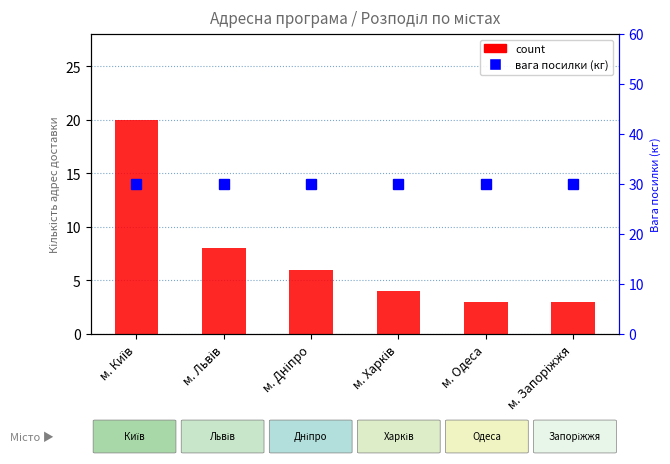

What is the change in value from м. Дніпро to м. Харків?

-2